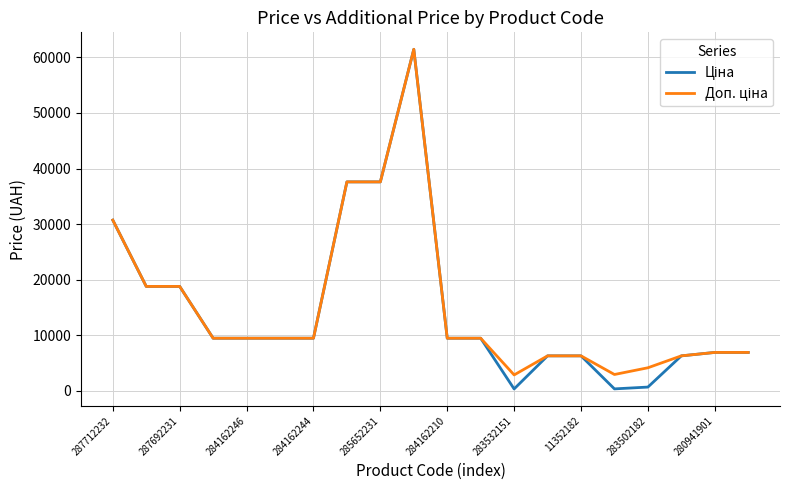

What is the maximum value shown in the chart?

61434.3